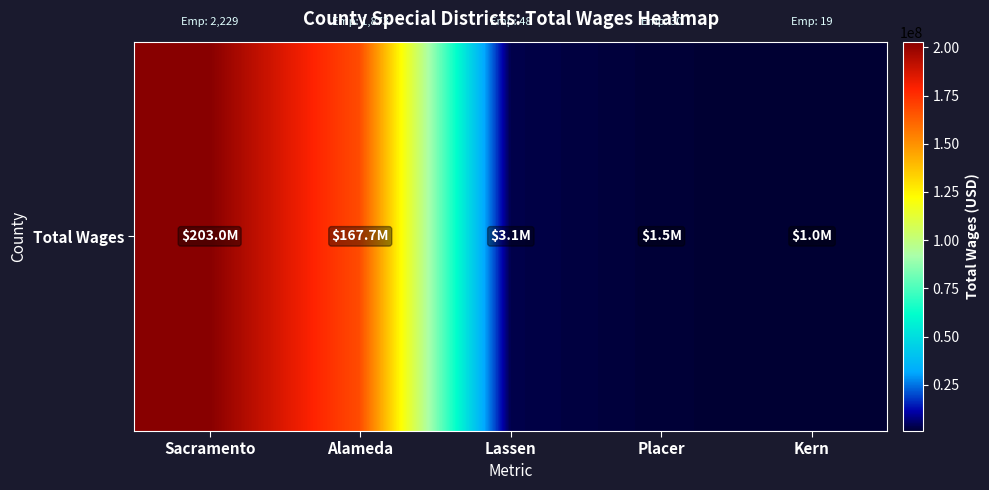

At which label does the data first exceed 3085399?

Sacramento